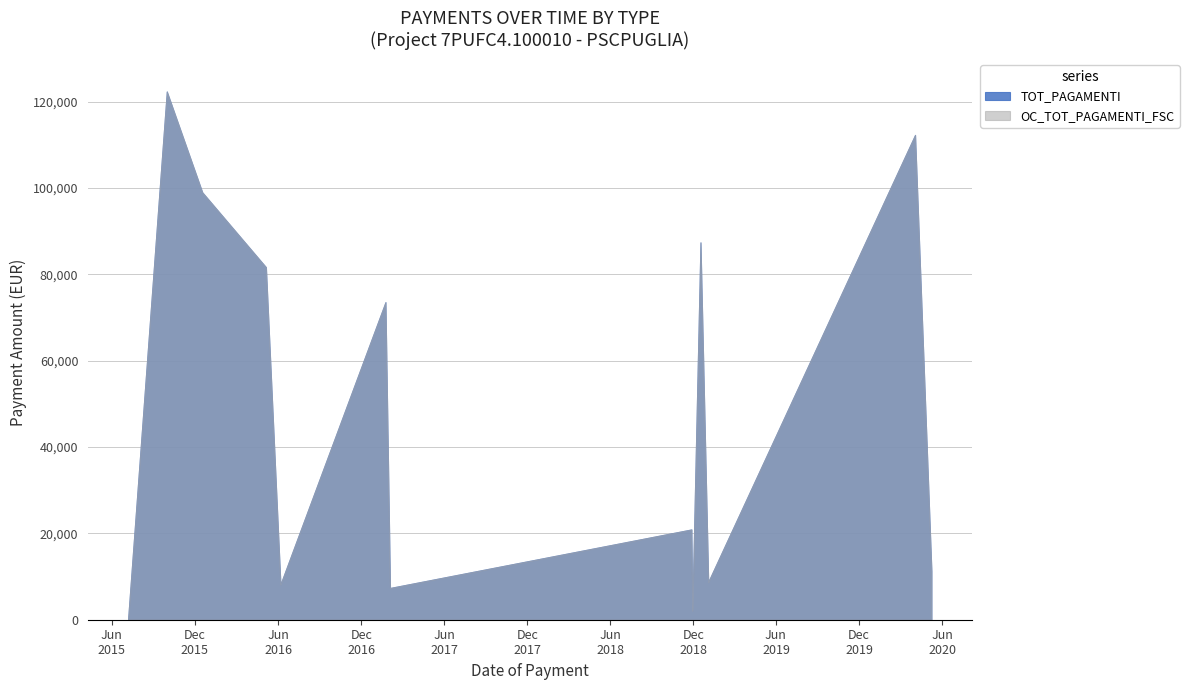

Which category has the lowest value across all series?

07/07/2015